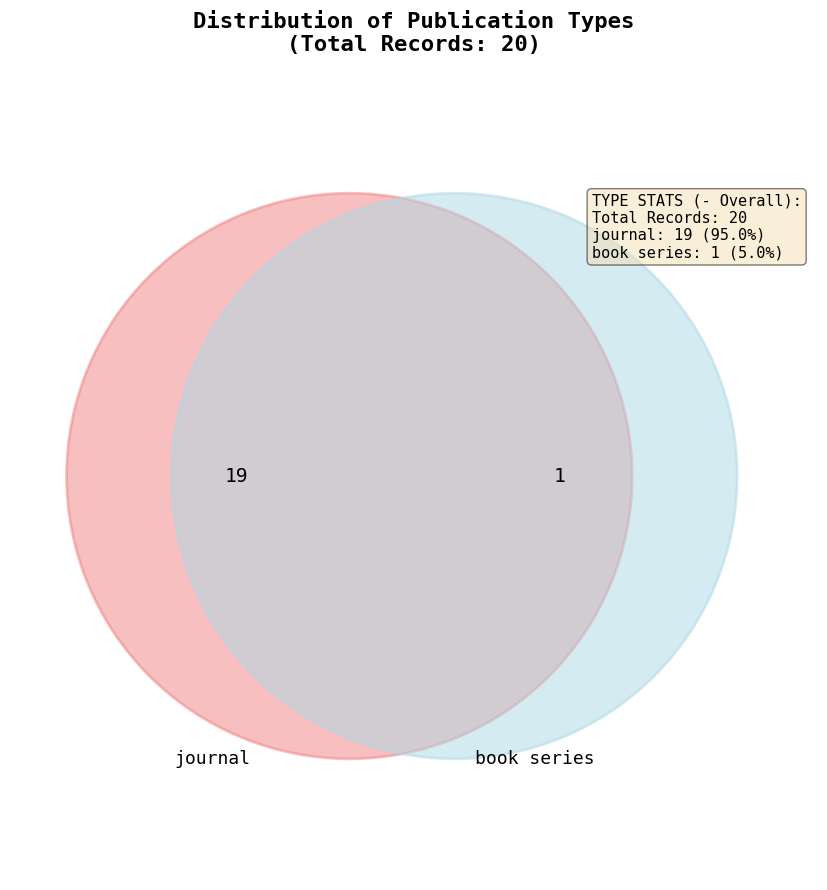

Which category has the smallest portion of the pie?

book series